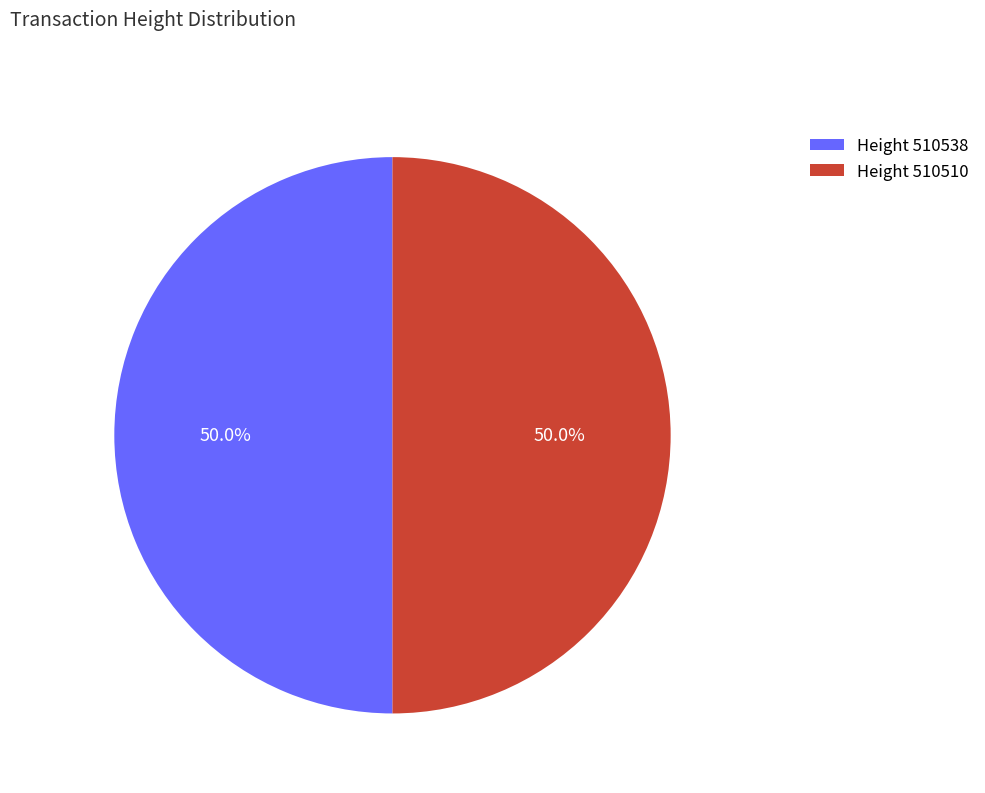

Do Height 510510 and Height 510538 together represent more than half of the pie?

Yes